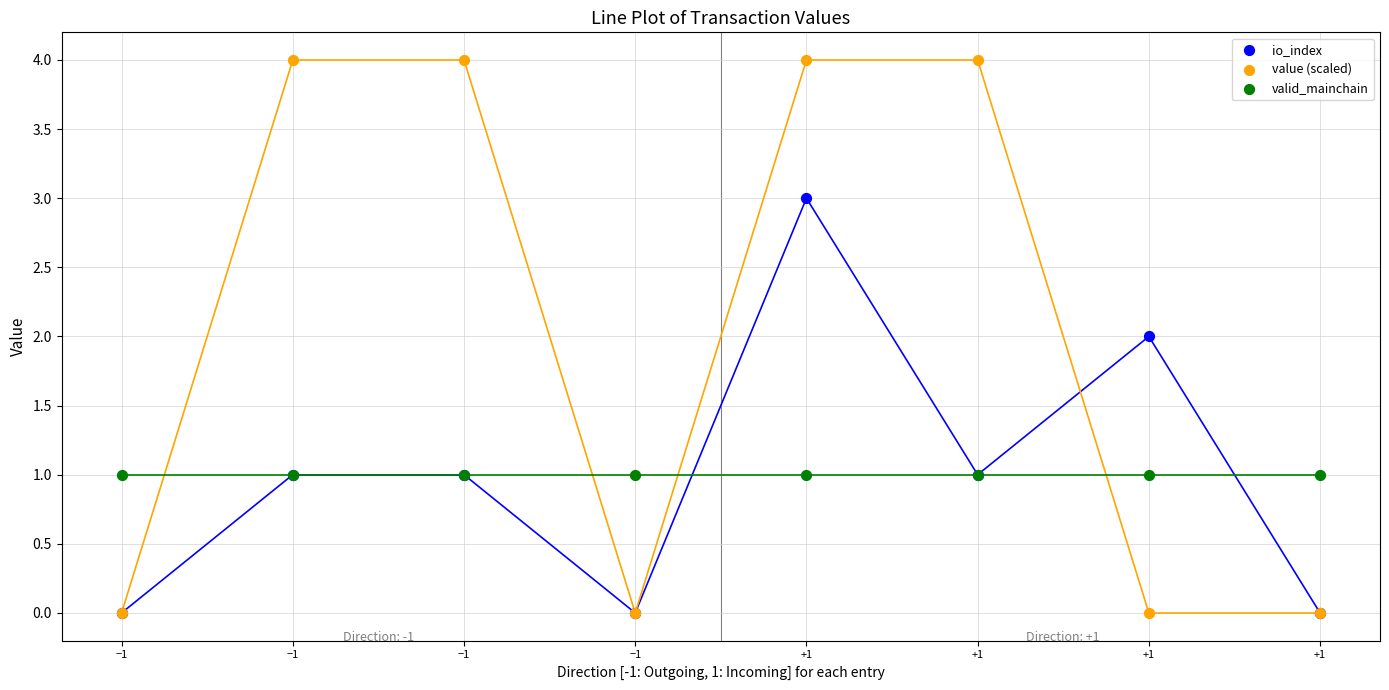

What are all the series names shown in the legend?

io_index, value (scaled), valid_mainchain